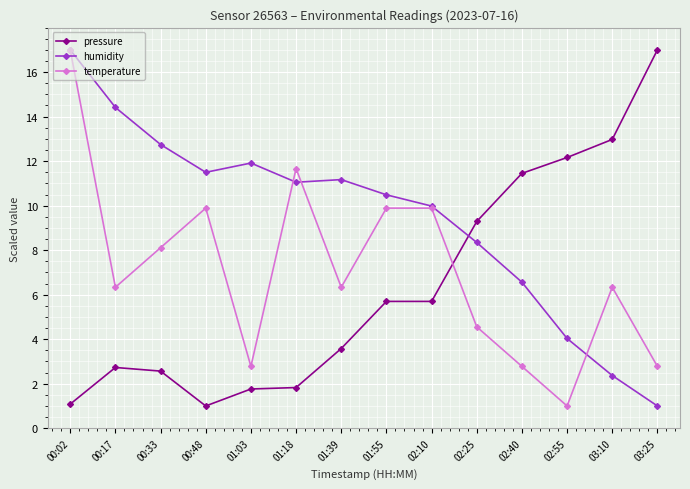

Reading left to right, transcribe all the data shown in this chart.

pressure: 00:02=1.1	00:17=2.7	00:33=2.6	00:48=1.0	01:03=1.8	01:18=1.8	01:39=3.6	01:55=5.7	02:10=5.7	02:25=9.3	02:40=11.5	02:55=12.2	03:10=13.0	03:25=17.0
humidity: 00:02=17.0	00:17=14.4	00:33=12.7	00:48=11.5	01:03=11.9	01:18=11.1	01:39=11.2	01:55=10.5	02:10=10.0	02:25=8.3	02:40=6.6	02:55=4.0	03:10=2.4	03:25=1.0
temperature: 00:02=17.0	00:17=6.3	00:33=8.1	00:48=9.9	01:03=2.8	01:18=11.7	01:39=6.3	01:55=9.9	02:10=9.9	02:25=4.6	02:40=2.8	02:55=1.0	03:10=6.3	03:25=2.8